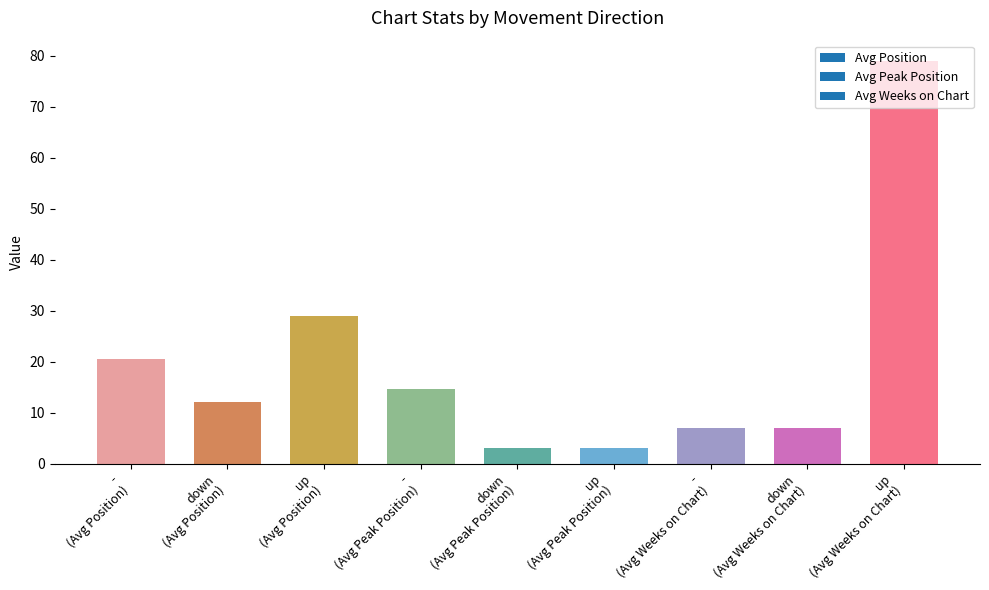

What is the greatest value displayed?

79.0